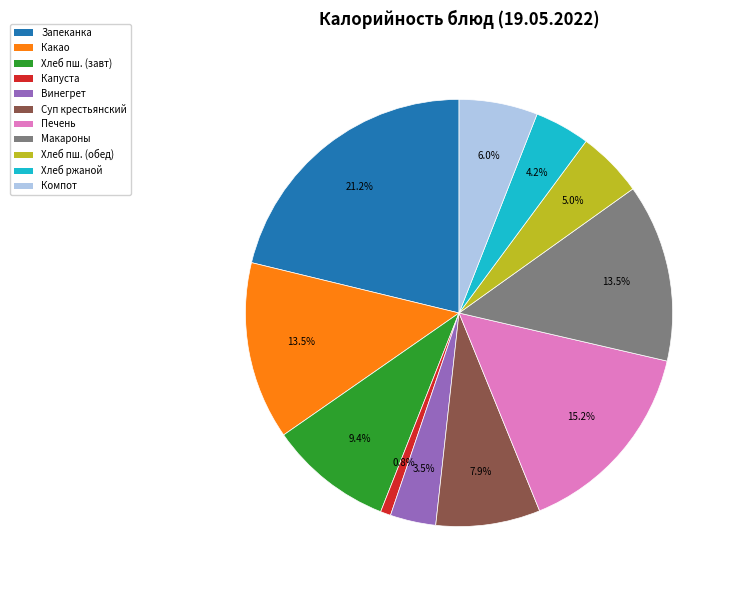

How many segments does this pie chart have?

11